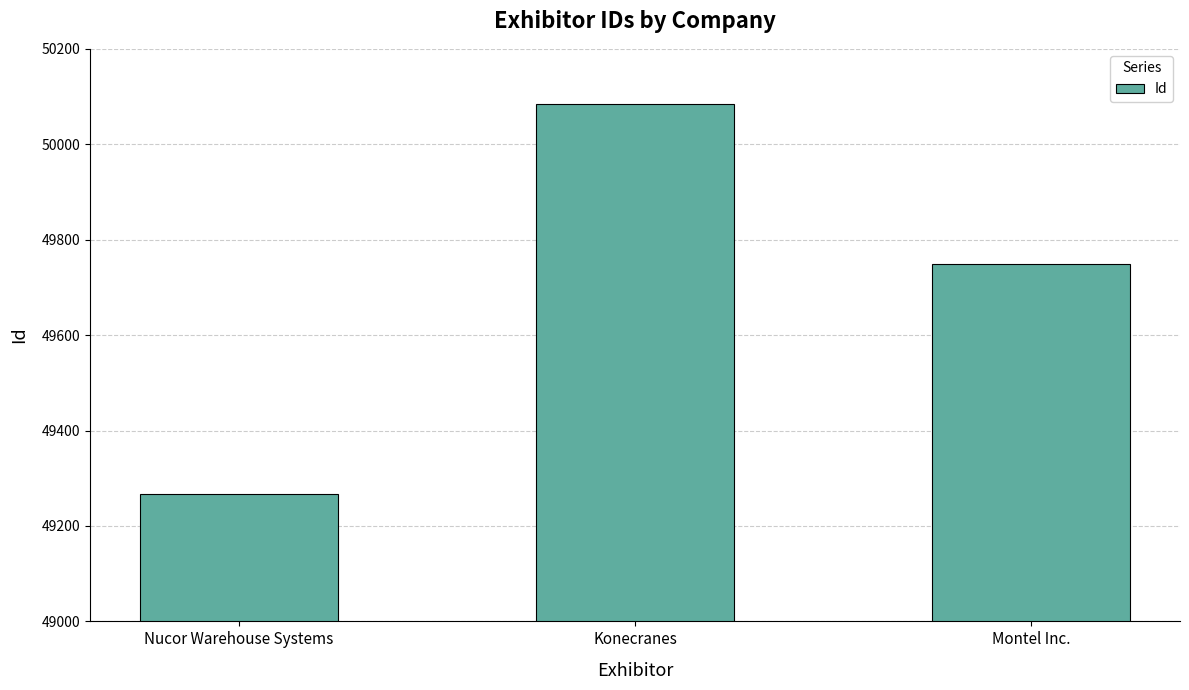

What is the average value?

49699